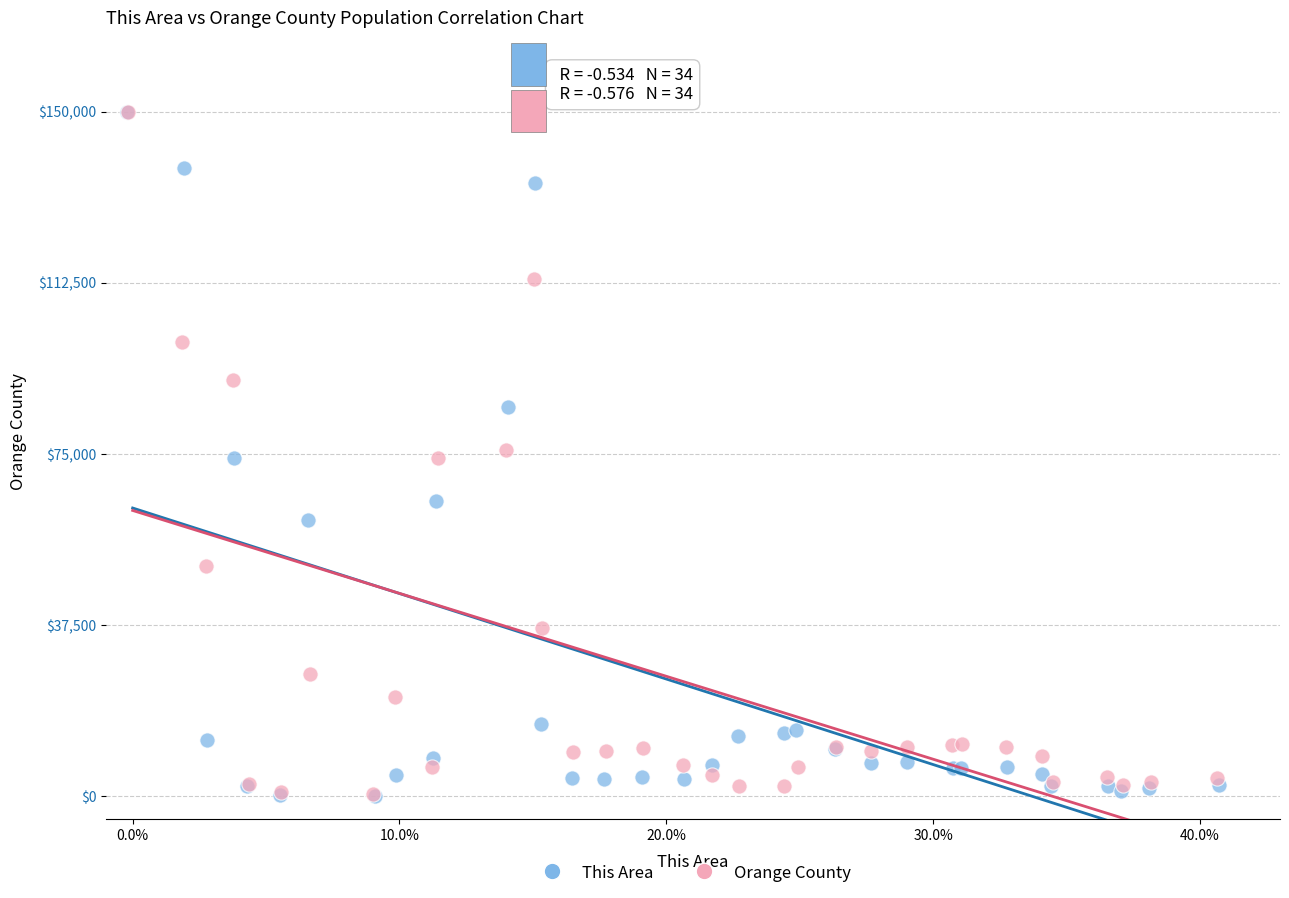

Which series has the widest spread of Y values?

This Area